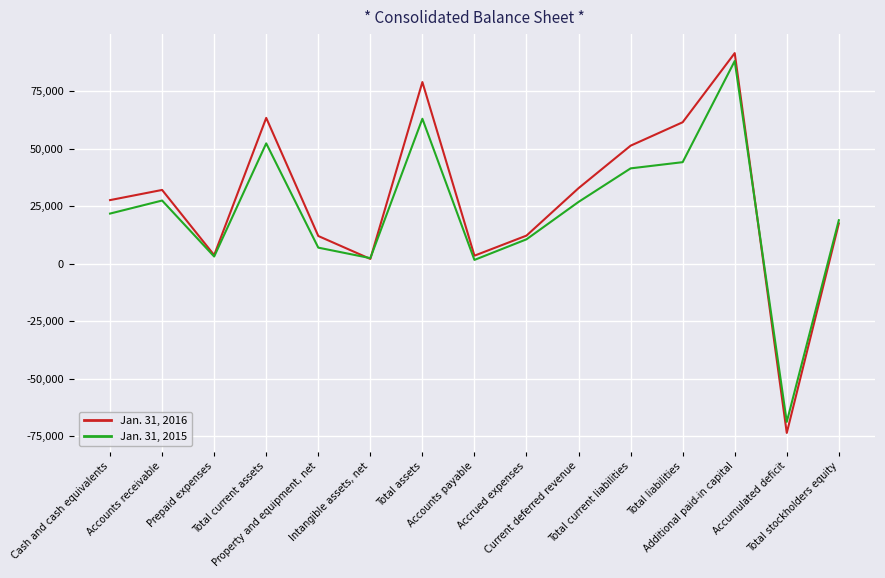

Between Accounts payable and Current deferred revenue, which series saw the biggest shift?

Jan. 31, 2016